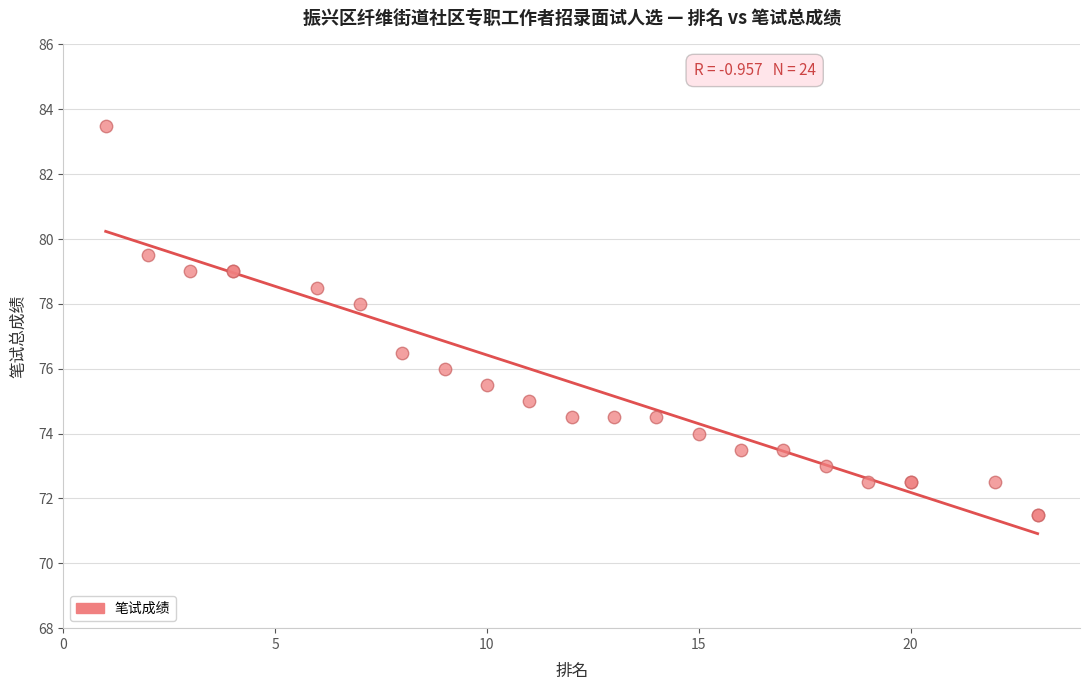

What Y value in the scatter plot is closest to 77?

76.5